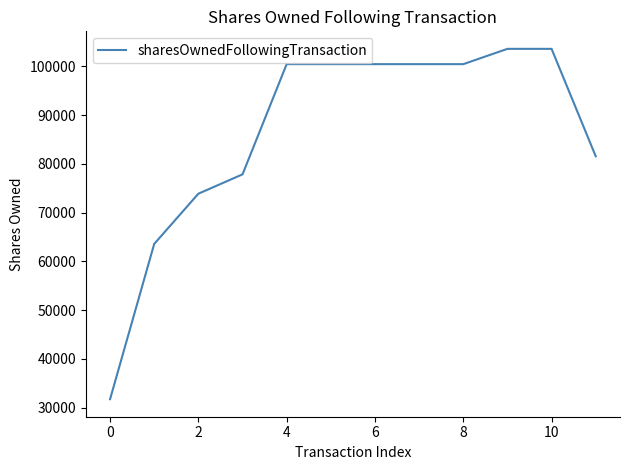

What is the difference between the maximum and minimum values?

71865